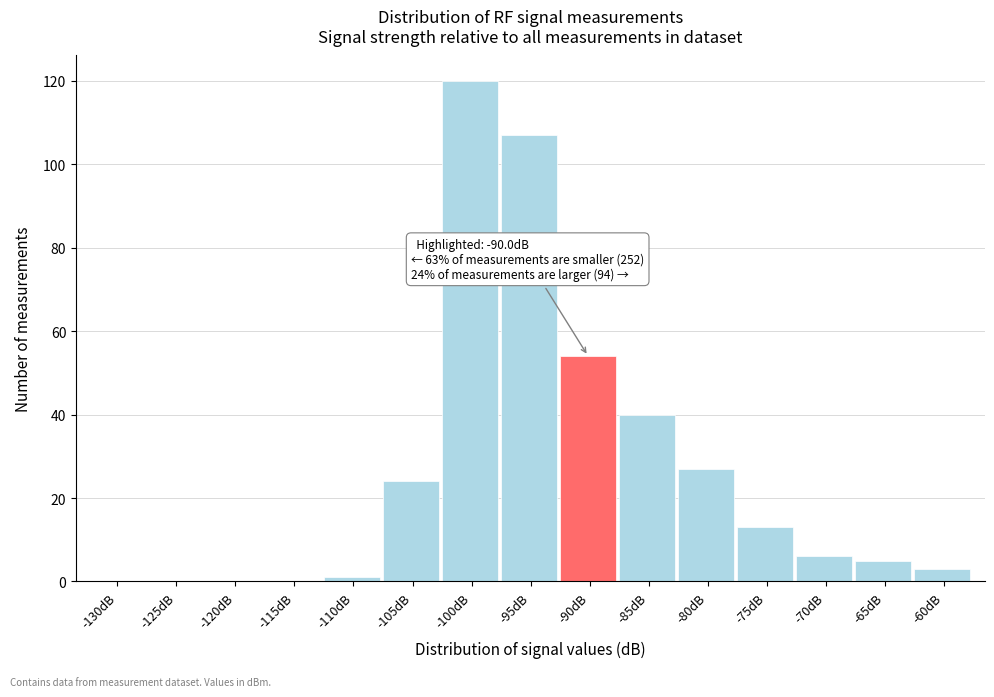

Reading right to left, what are all the values shown in this chart?

-60dB=3	-65dB=5	-70dB=6	-75dB=13	-80dB=27	-85dB=40	-90dB=54	-95dB=107	-100dB=120	-105dB=24	-110dB=1	-115dB=0	-120dB=0	-125dB=0	-130dB=0